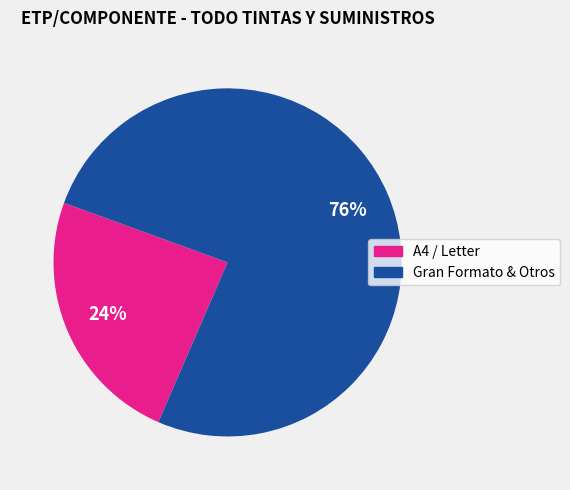

Is there any slice that represents more than half of the pie?

Yes